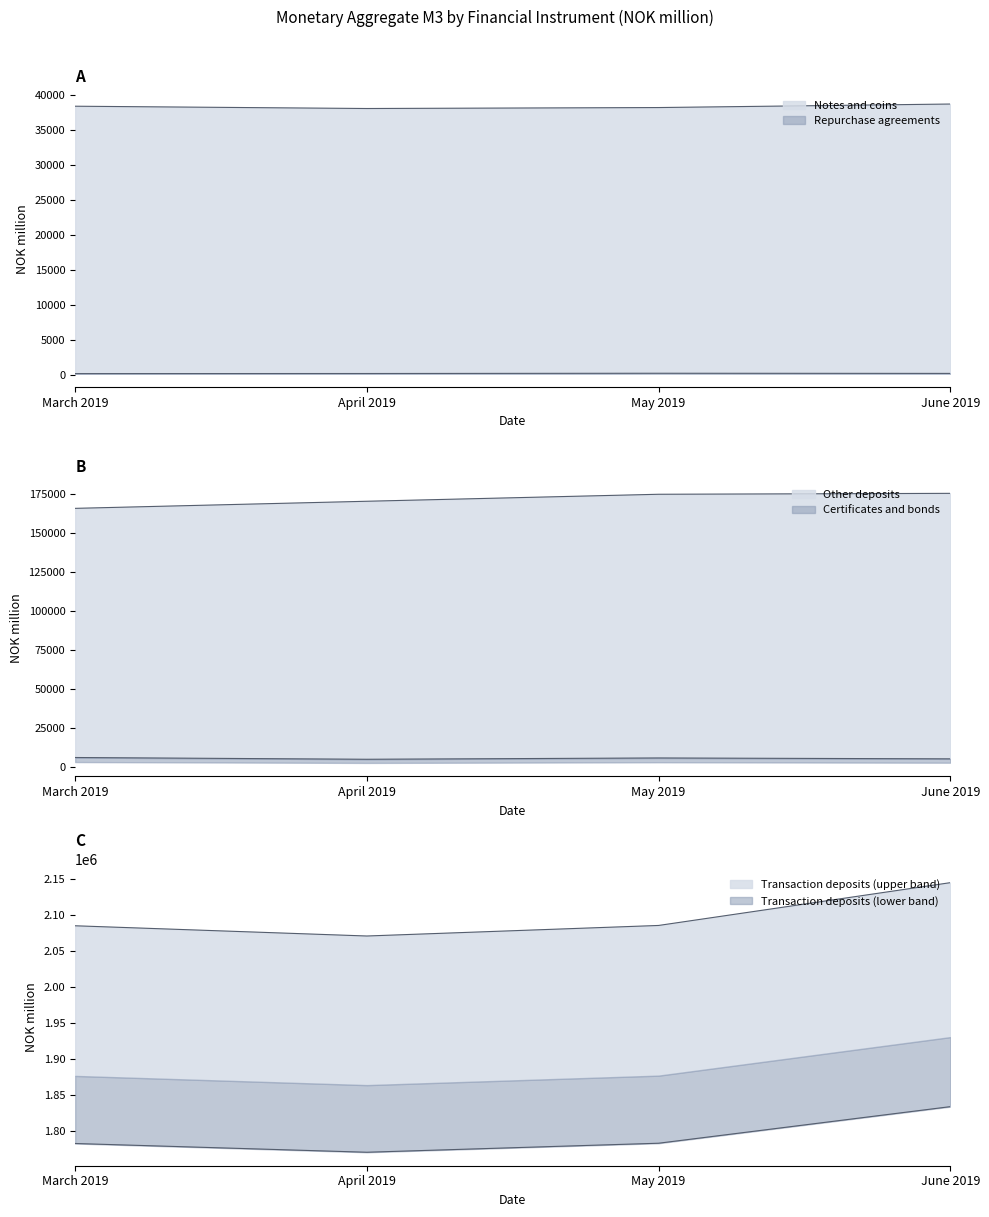

Rank the categories by Transaction deposits value from lowest to highest.

April 2019, March 2019, May 2019, June 2019